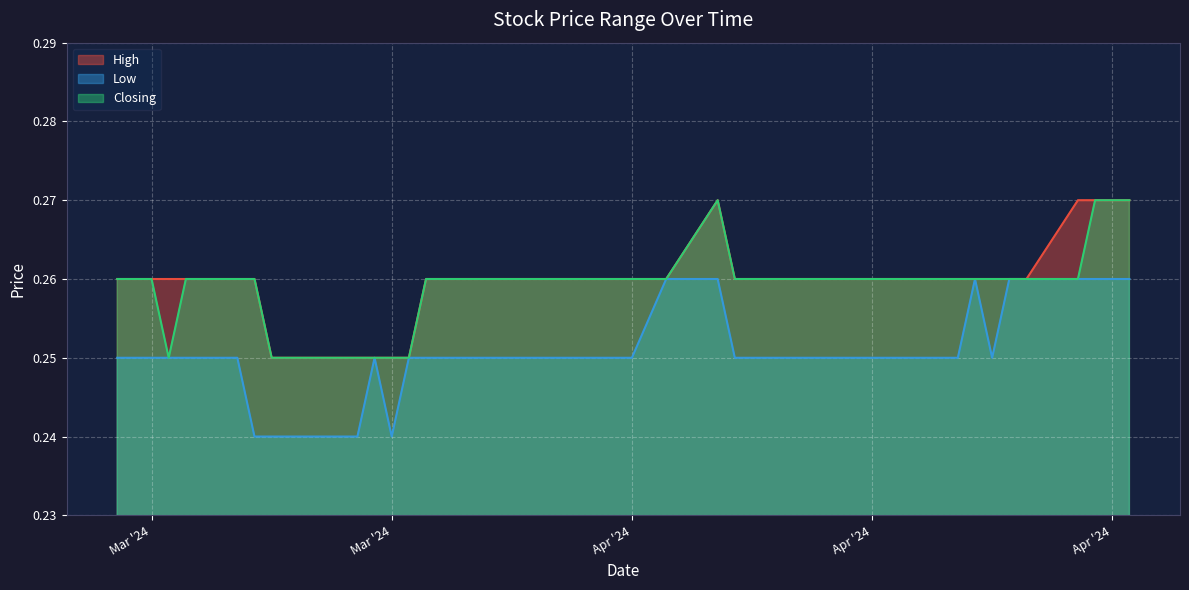

Which series has the largest range (max minus min)?

High